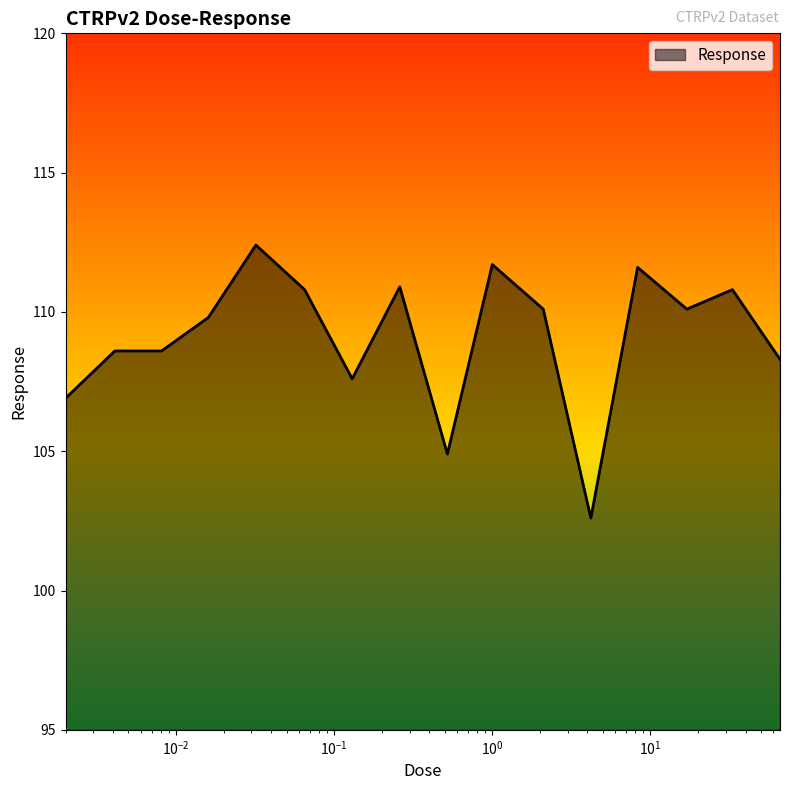

What is the smallest value displayed?

102.6